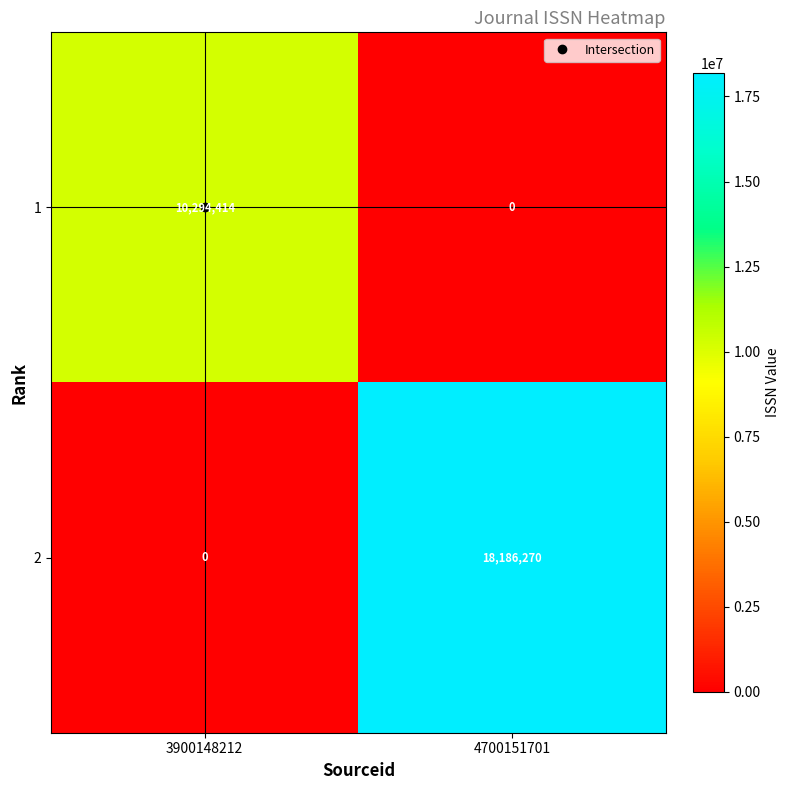

What is the maximum value shown in the chart?

18186270